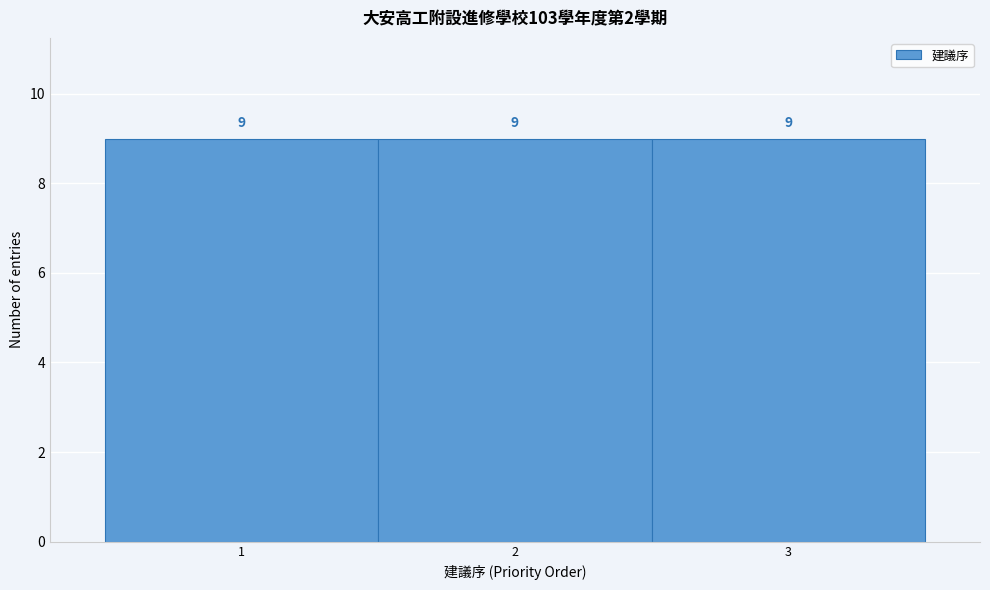

Reading left to right, list every bar in this chart as the range it spans on the x-axis followed by its height.

0.5 to 1.5: 9
1.5 to 2.5: 9
2.5 to 3.5: 9